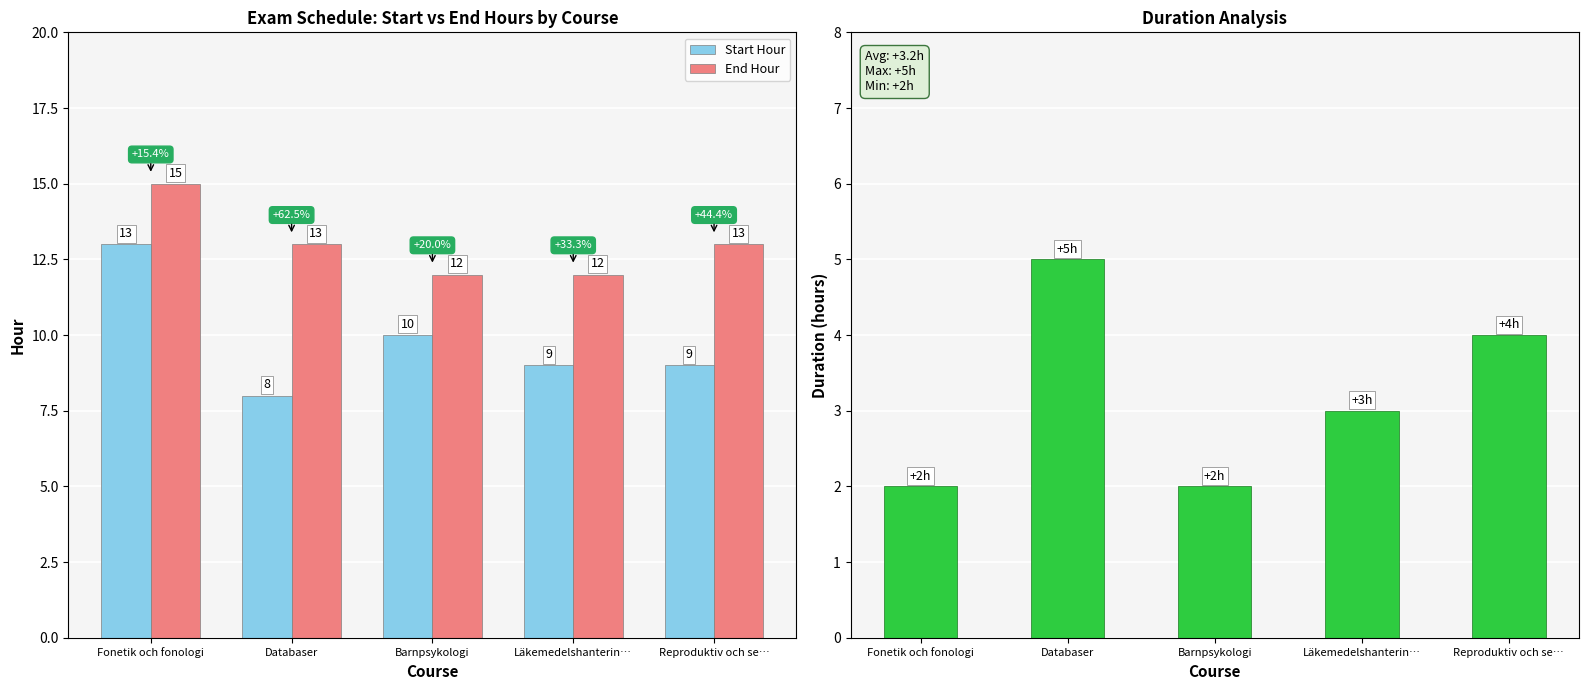

At which category does the chart reach its minimum across all series?

Fonetik och fonologi